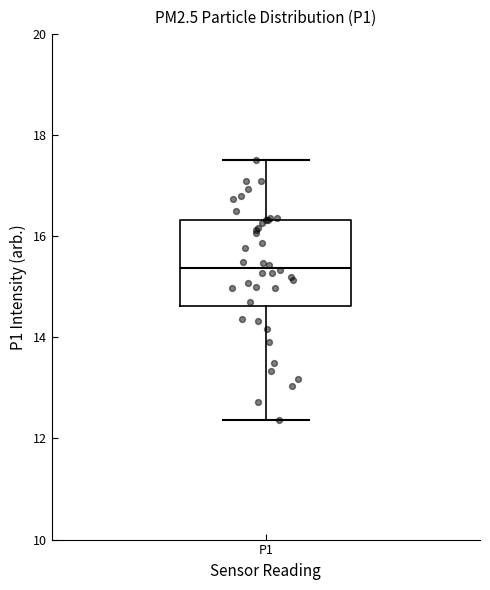

Transcribe this box plot: give where the median line is, the range the box spans, and where the two whiskers end, as read against the y-axis. The values are not printed on the chart, so give them approximately, as read against the axis.

median 15.4, box 14.6 to 16.4, whiskers 12.4 to 17.6